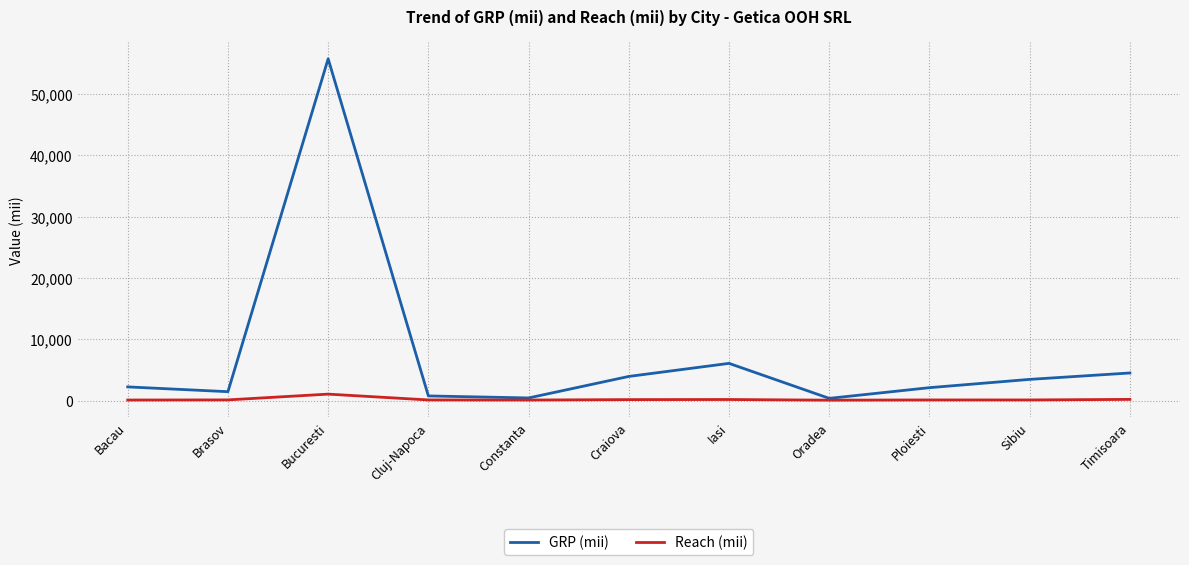

What is the minimum value for Reach (mii)?

61